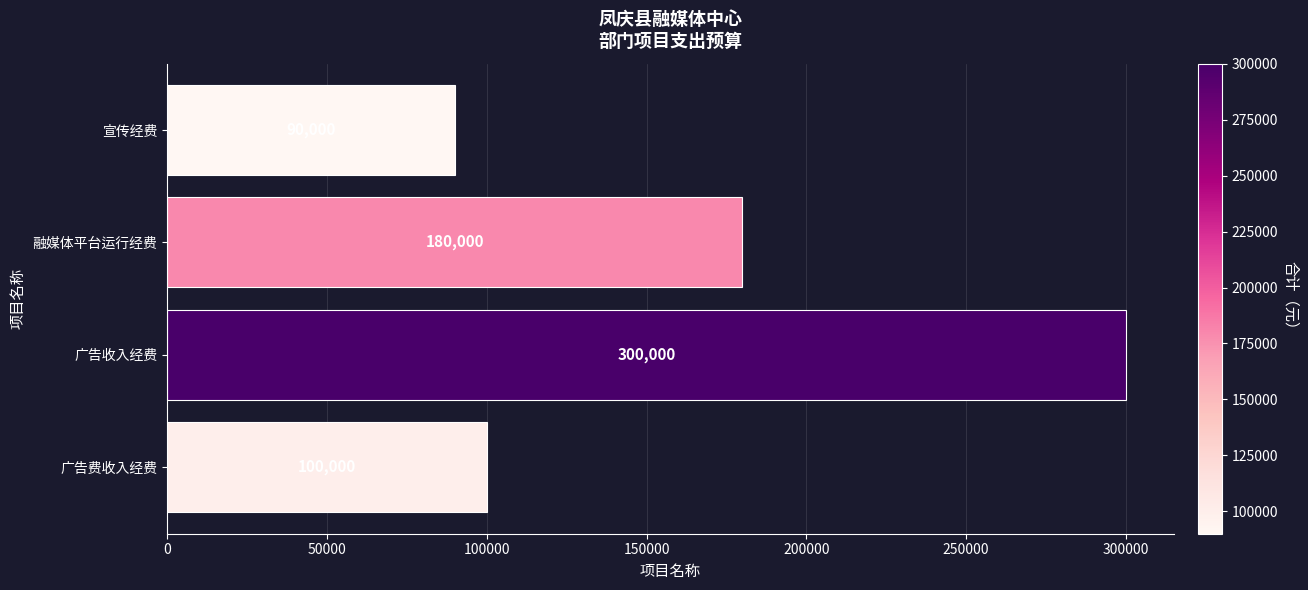

Approximately how many times larger is the value at 融媒体平台运行经费 compared to 广告收入经费?

0.6